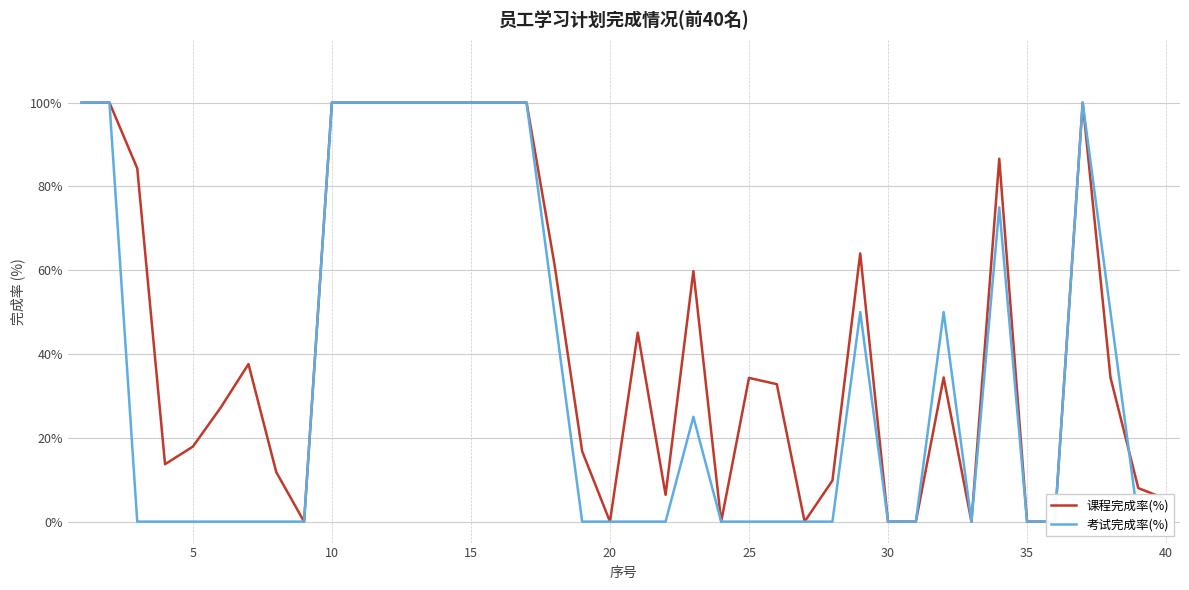

Which series has the largest total across all categories?

课程完成率(%)